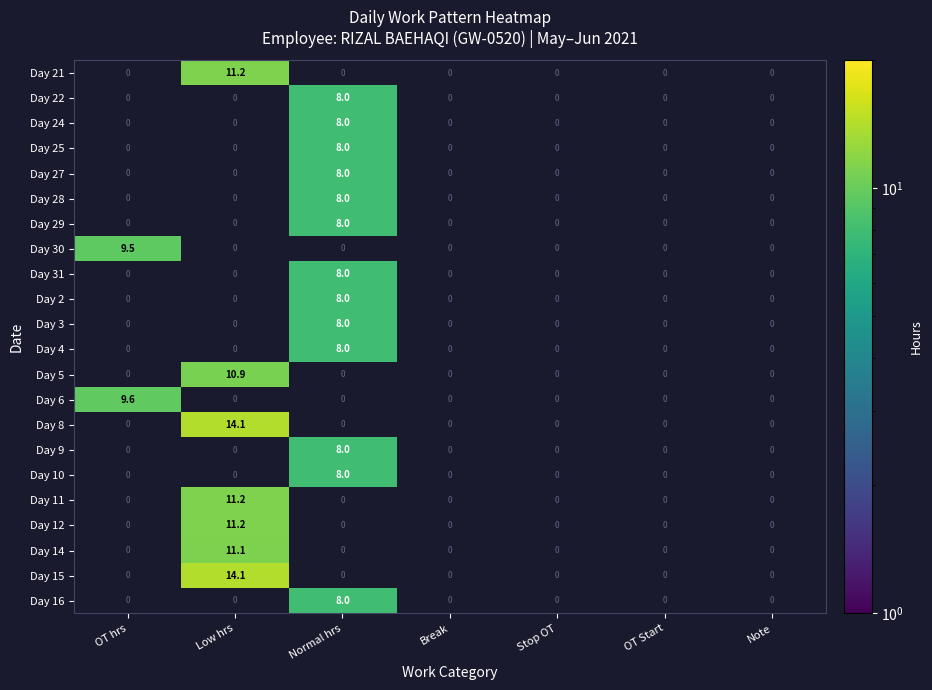

At which category is the sum across all series the highest?

Normal hrs